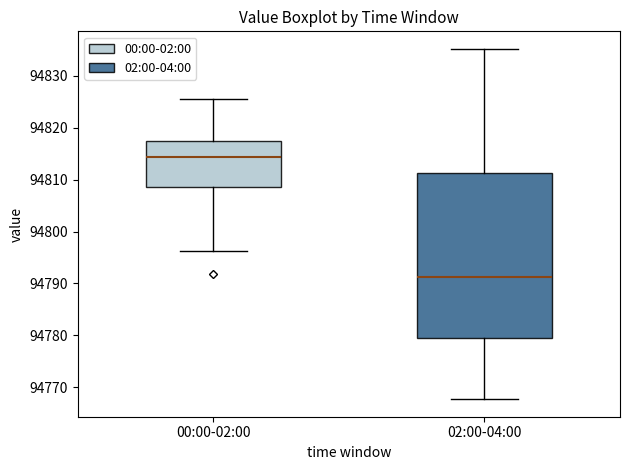

Which box has the highest median line?

00:00-02:00